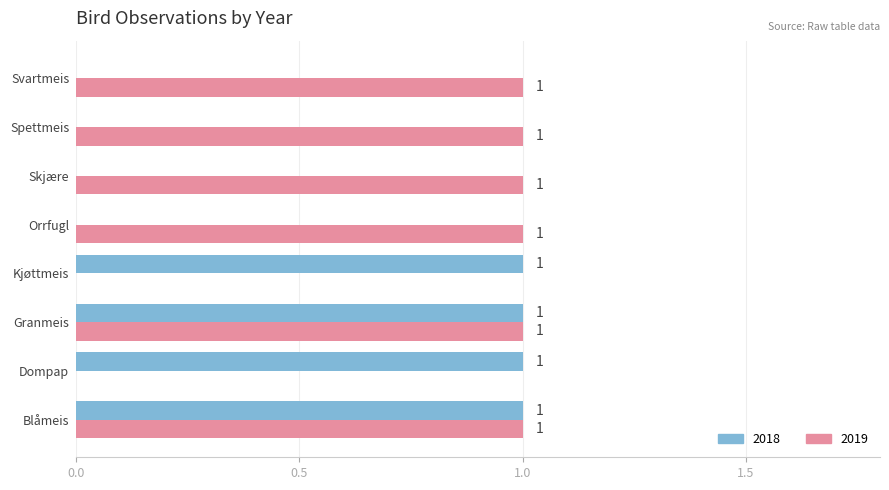

How many 2019 values are between 1 and 2?

6